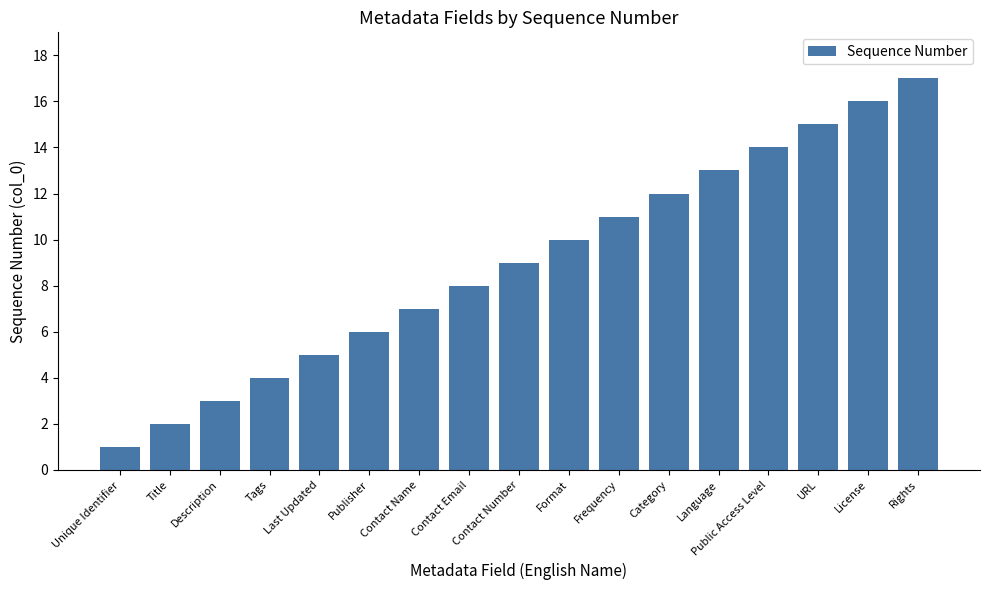

Reading left to right, transcribe all the data shown in this chart.

1	2	3	4	5	6	7	8	9	10	11	12	13	14	15	16	17